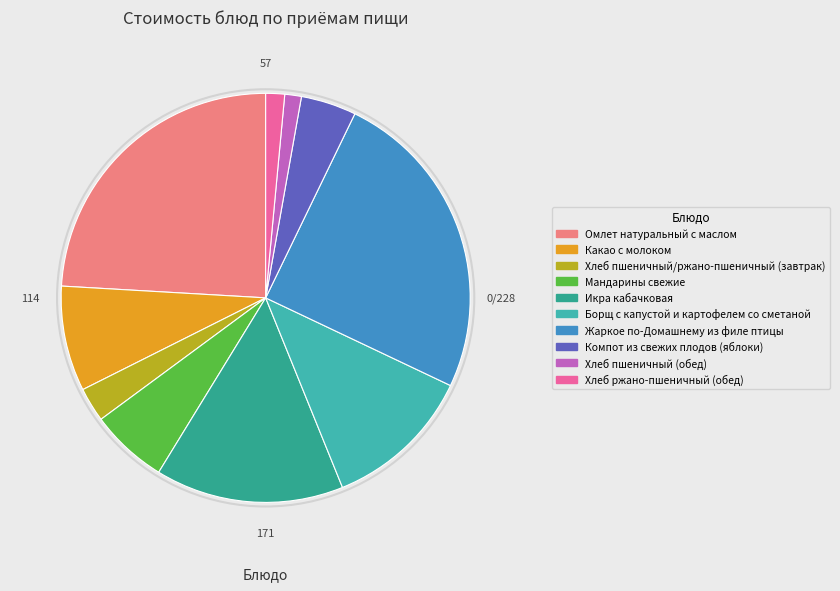

What is the largest slice in the pie chart?

Жаркое по-Домашнему из филе птицы